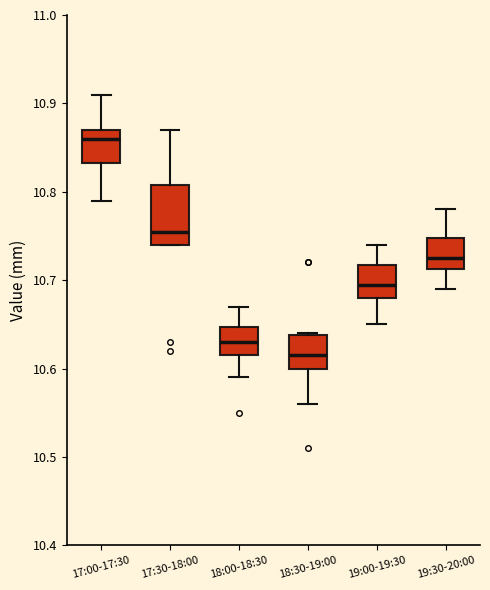

Which box is the tallest, from its lower edge to its upper edge?

17:30-18:00